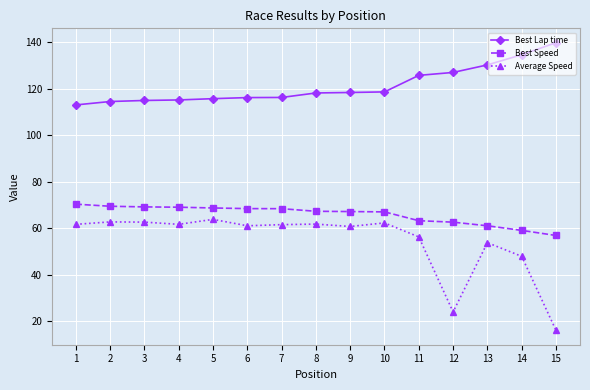

How many lines are shown in the chart?

3